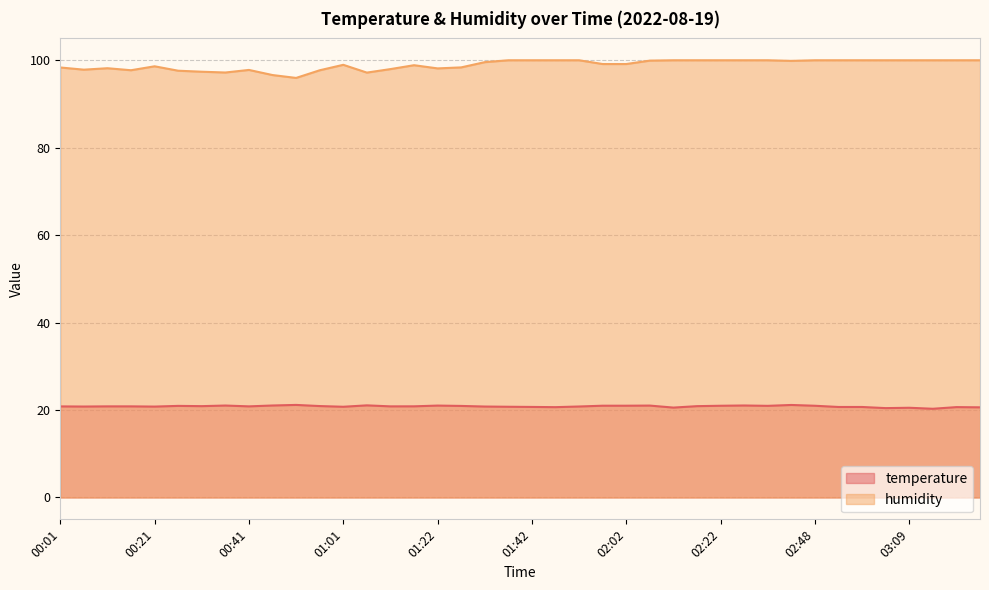

What is the spread (max minus min) of values at 00:56?

76.8